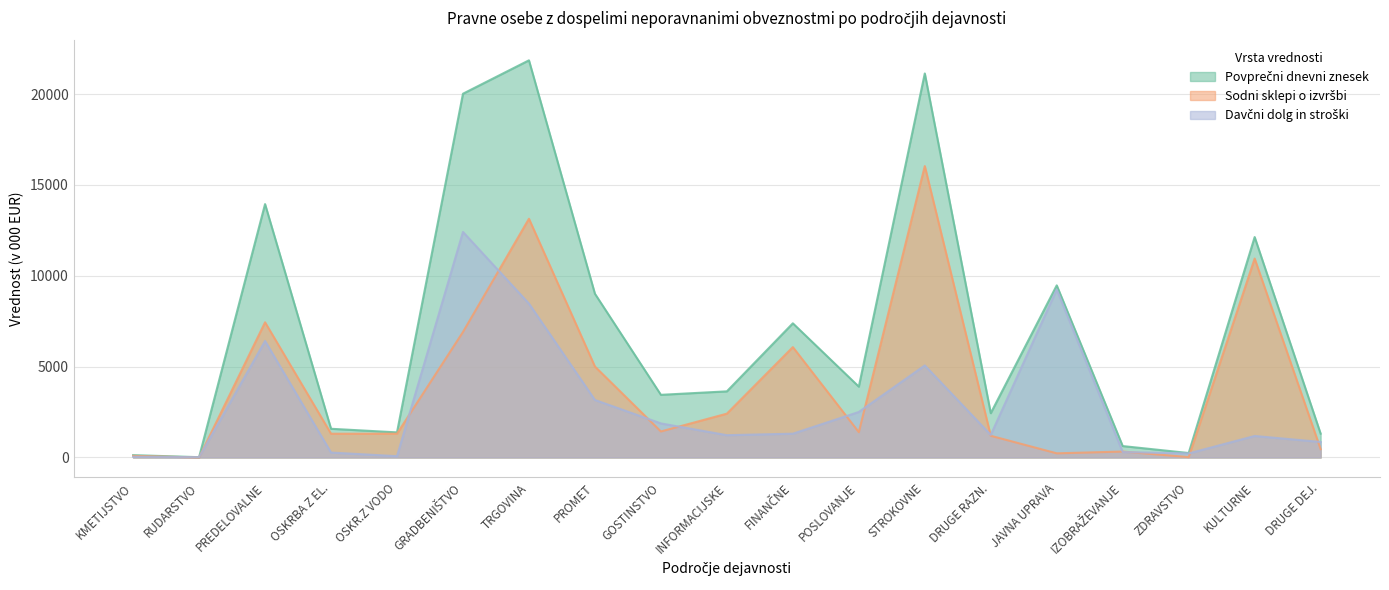

What is the sum of all Davčni dolg values?

55885.0